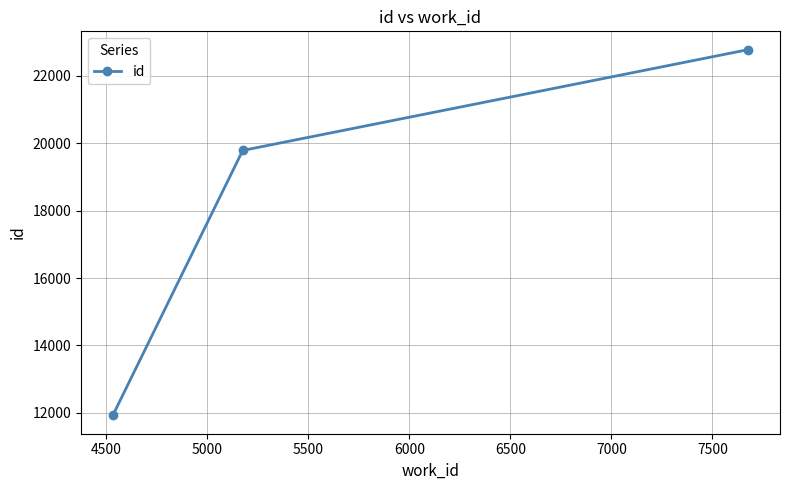

What is the sum of all values?

54484